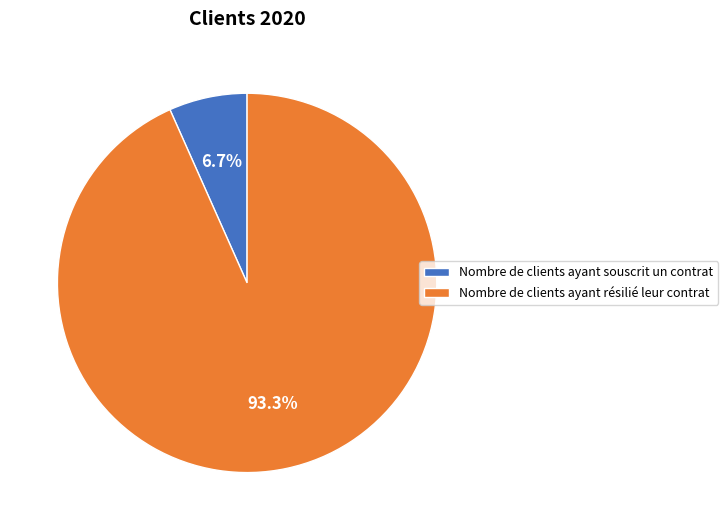

What is the largest slice in the pie chart?

Nombre de clients ayant résilié leur contrat